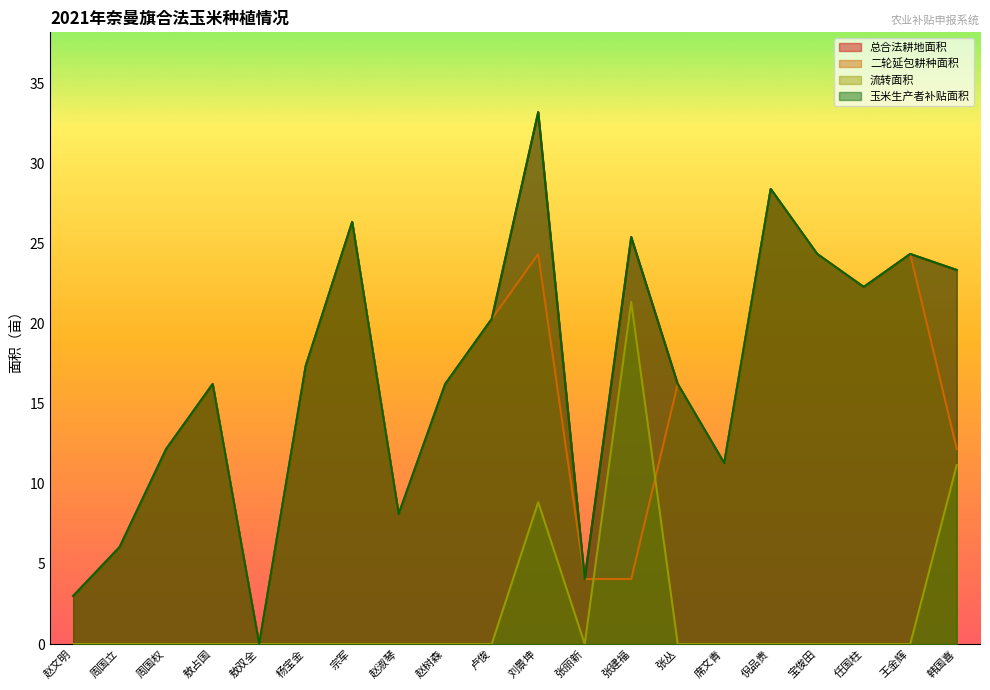

How many categories are shown in the chart?

20